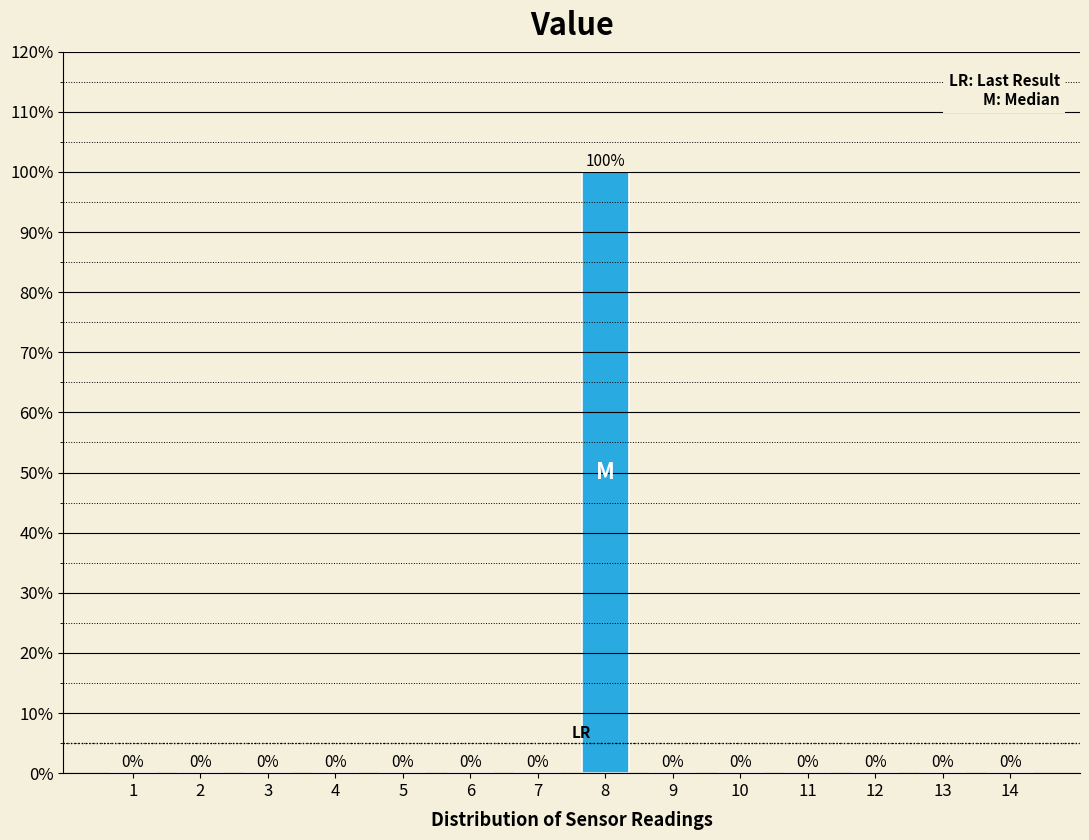

Reading left to right, extract all data points from this chart.

1=0	2=0	3=0	4=0	5=0	6=0	7=0	8=100	9=0	10=0	11=0	12=0	13=0	14=0